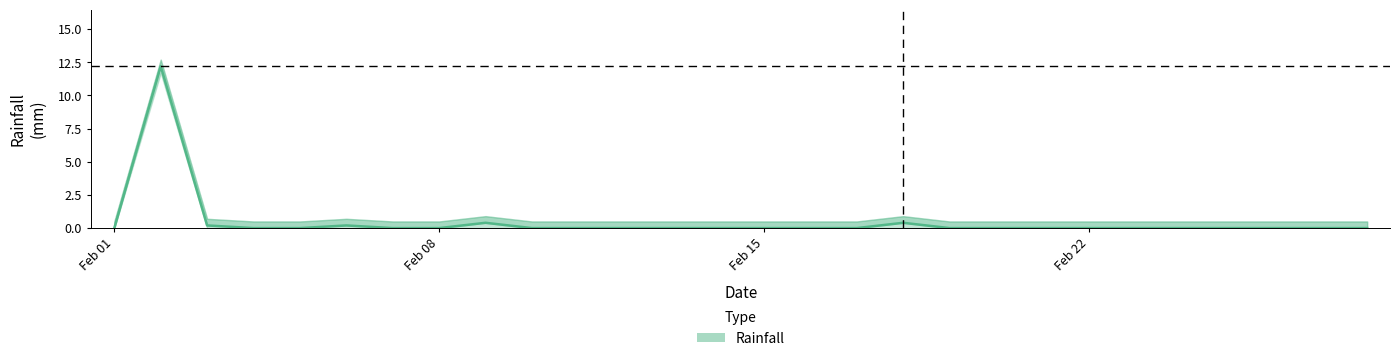

True or false: the data shows 0.0 at 10.

True